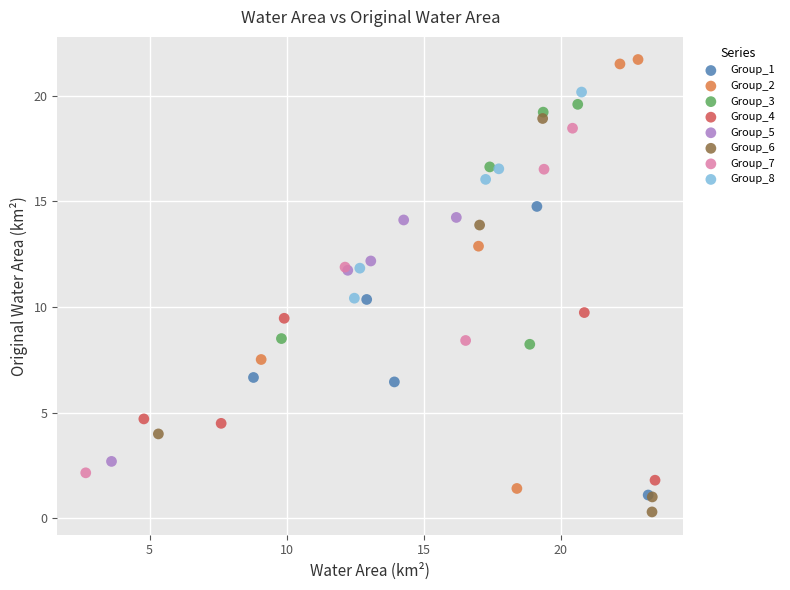

Which series contains the lowest Y value?

Group_6